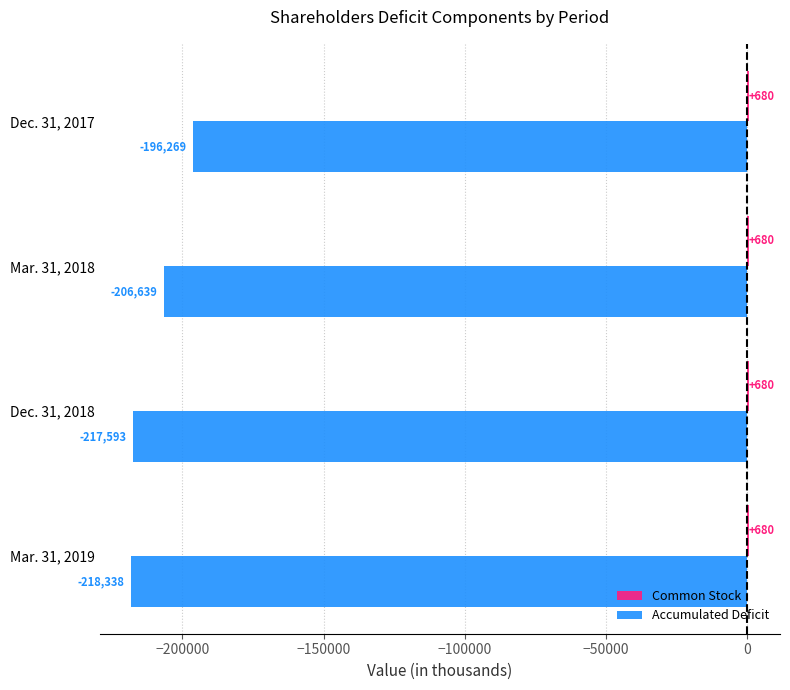

Which series changed the most between Dec. 31, 2017 and Dec. 31, 2018?

Accumulated Deficit